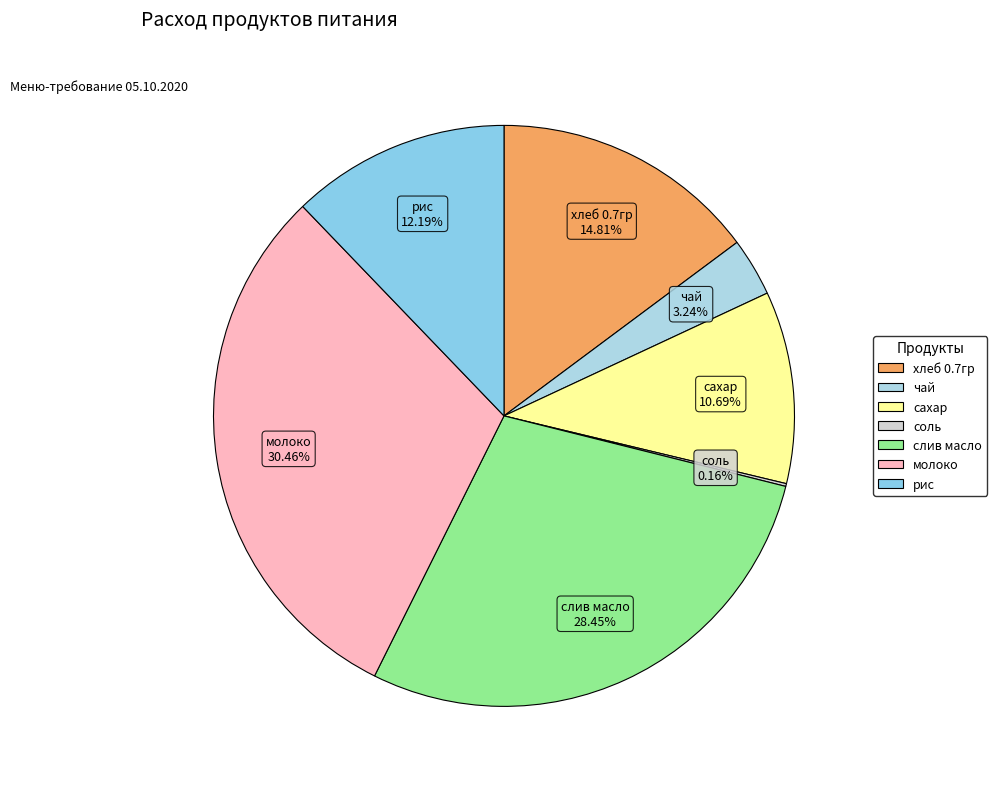

What percentage is the хлеб 0.7гр slice, to the nearest percent?

15%